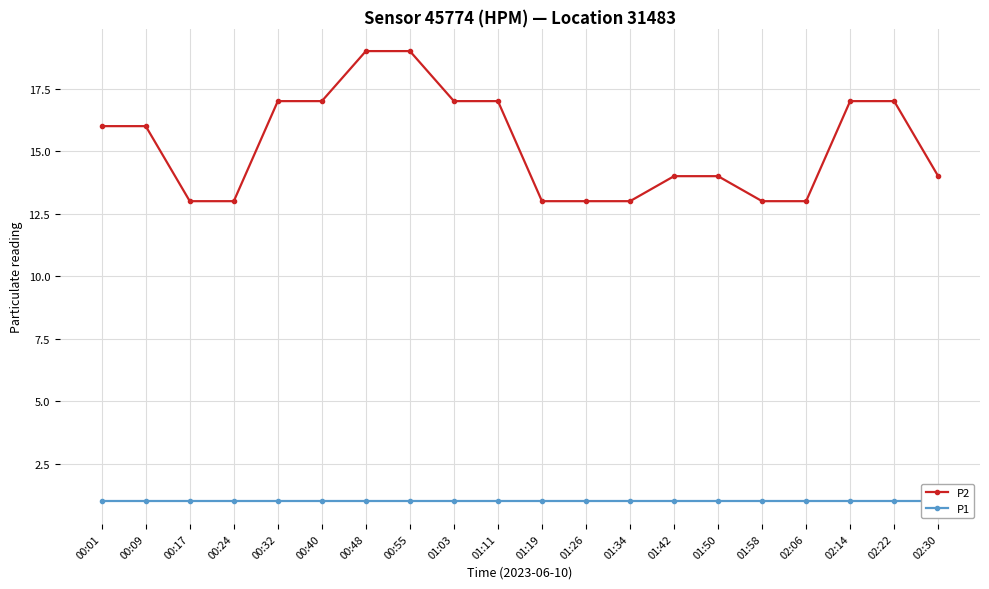

What is the sum of all P2 values?

305